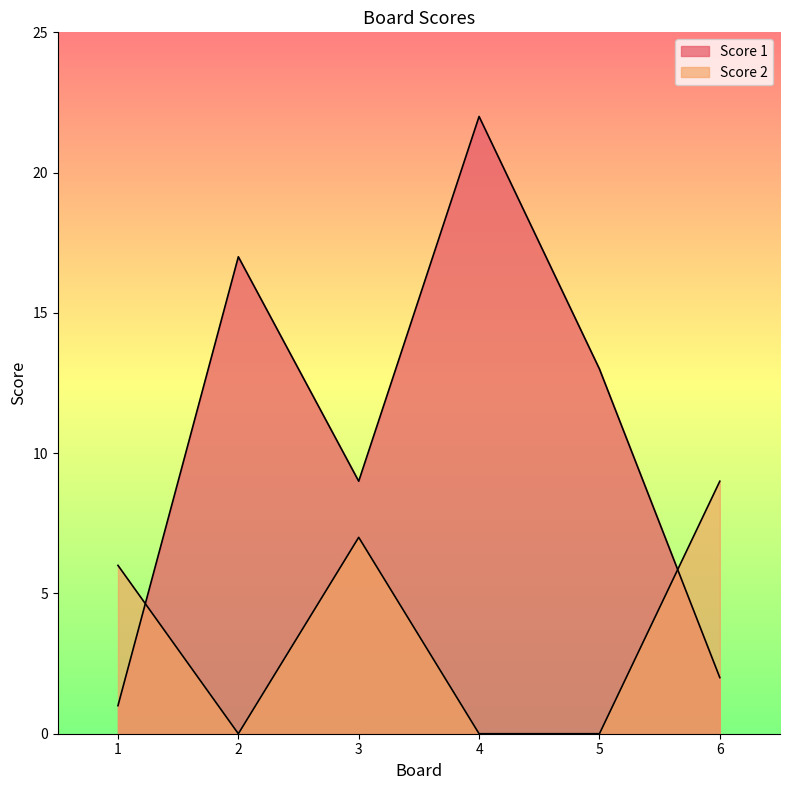

Reading left to right, list all the values displayed in this chart.

Score 1: 1=1	2=17	3=9	4=22	5=13	6=2
Score 2: 1=6	2=0	3=7	4=0	5=0	6=9